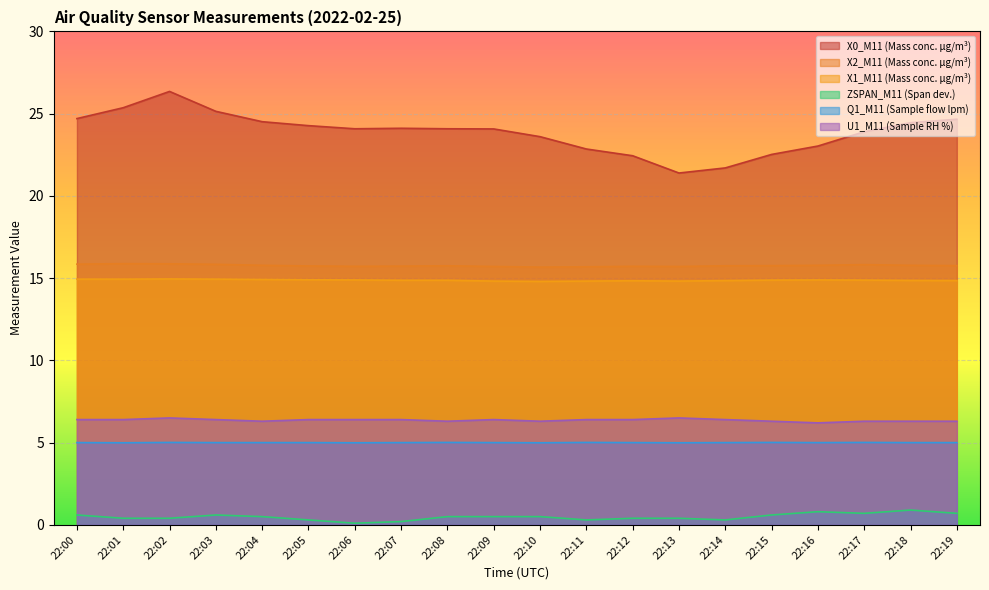

Between 22:10 and 22:17, which series saw the biggest shift?

X0_M11 (Mass conc. μg/m³)